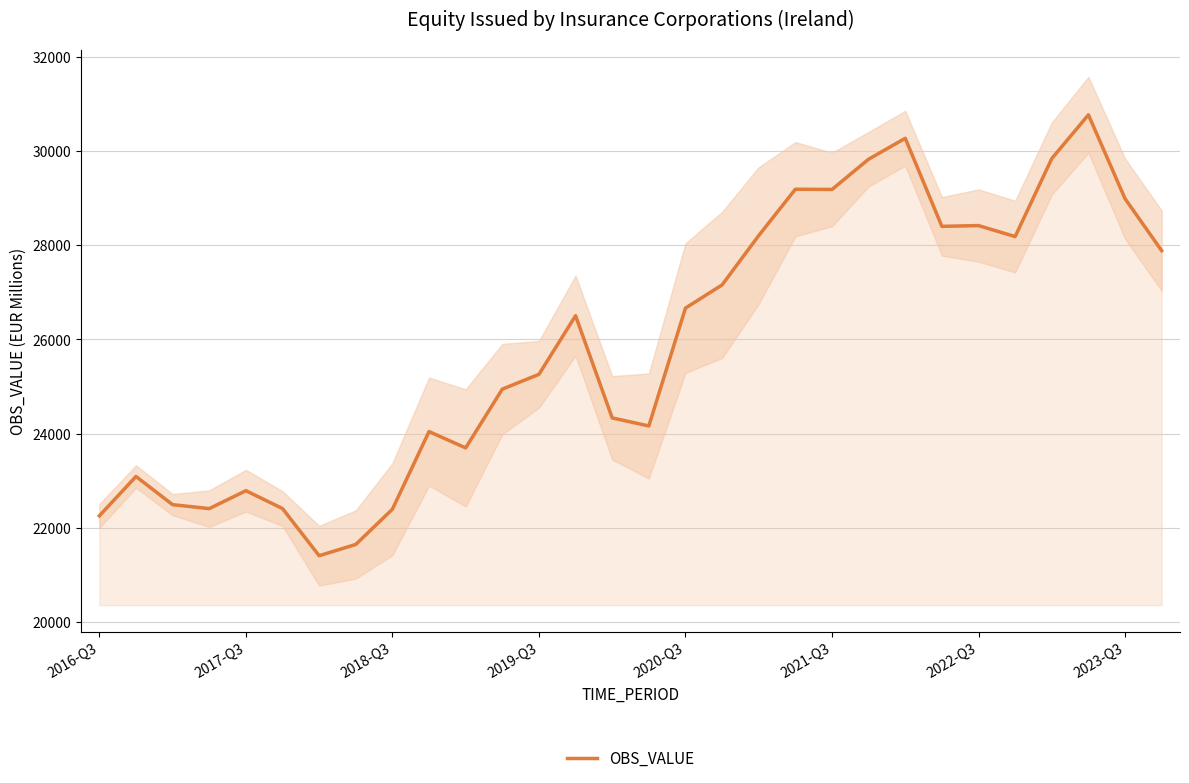

Reading right to left, what are all the values shown in this chart?

27884.8	28988.4	30768.9	29840.4	28184.7	28417.6	28401.5	30270.1	29827.0	29184.5	29189.0	28206.2	27158.7	26666.7	24165.0	24336.0	26504.7	25260.3	24946.7	23699.2	24045.8	22398.2	21650.0	21411.2	22412.2	22791.1	22410.8	22494.2	23093.0	22257.6